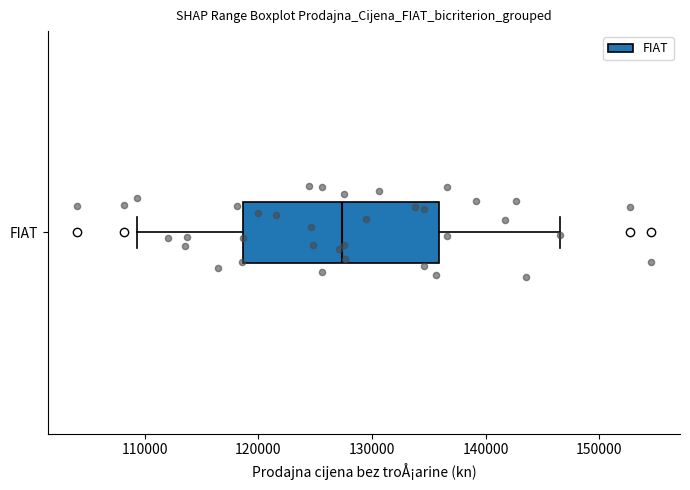

Where does the median line of the box for FIAT sit on the x-axis? The values are not printed on the chart, so give them approximately, as read against the axis.

127000